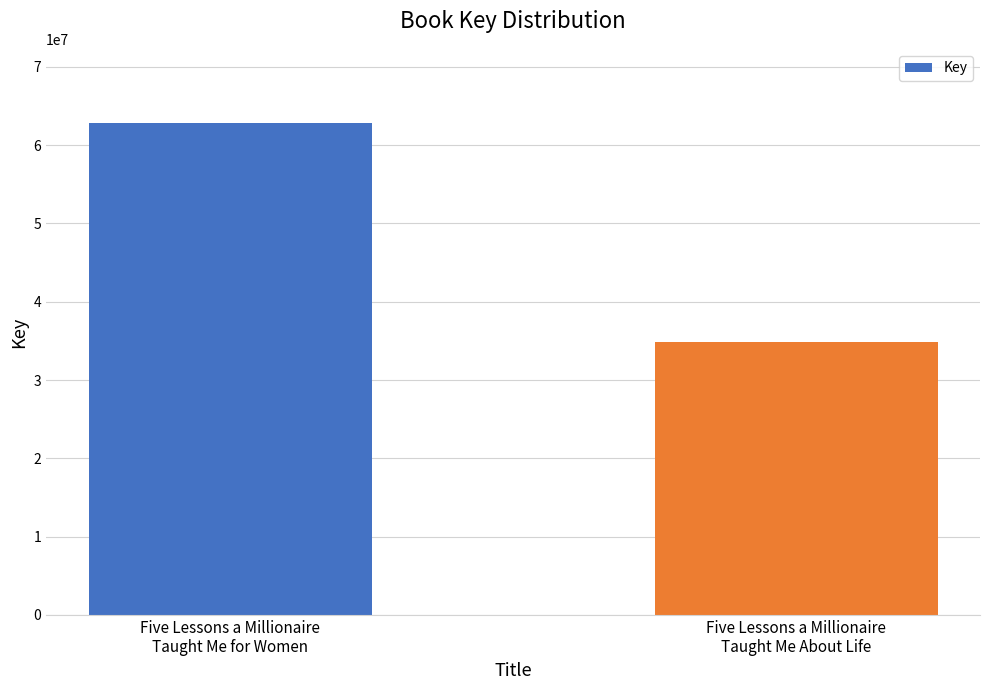

Reading left to right, transcribe all the data shown in this chart.

Five Lessons a Millionaire
Taught Me for Women=62875548	Five Lessons a Millionaire
Taught Me About Life=34826880